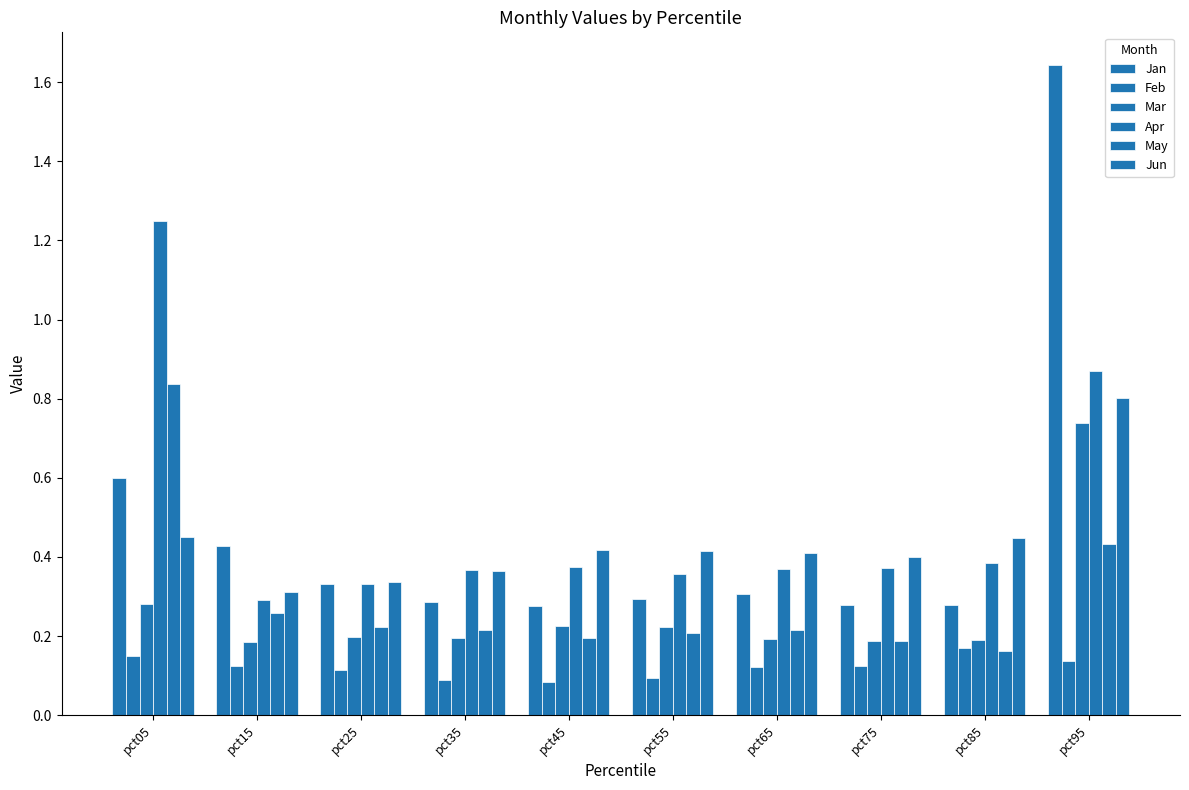

Reading right to left, list all the values displayed in this chart.

Jan: pct95=1.6	pct85=0.3	pct75=0.3	pct65=0.3	pct55=0.3	pct45=0.3	pct35=0.3	pct25=0.3	pct15=0.4	pct05=0.6
Feb: pct95=0.1	pct85=0.2	pct75=0.1	pct65=0.1	pct55=0.1	pct45=0.1	pct35=0.1	pct25=0.1	pct15=0.1	pct05=0.1
Mar: pct95=0.7	pct85=0.2	pct75=0.2	pct65=0.2	pct55=0.2	pct45=0.2	pct35=0.2	pct25=0.2	pct15=0.2	pct05=0.3
Apr: pct95=0.9	pct85=0.4	pct75=0.4	pct65=0.4	pct55=0.4	pct45=0.4	pct35=0.4	pct25=0.3	pct15=0.3	pct05=1.3
May: pct95=0.4	pct85=0.2	pct75=0.2	pct65=0.2	pct55=0.2	pct45=0.2	pct35=0.2	pct25=0.2	pct15=0.3	pct05=0.8
Jun: pct95=0.8	pct85=0.4	pct75=0.4	pct65=0.4	pct55=0.4	pct45=0.4	pct35=0.4	pct25=0.3	pct15=0.3	pct05=0.5